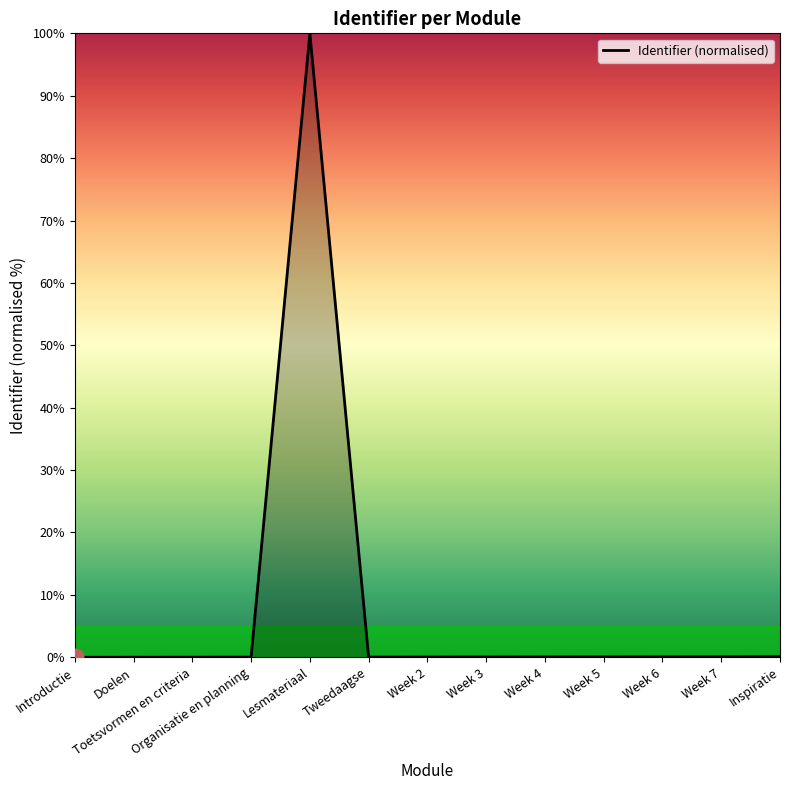

What is the difference between the maximum and minimum values?

100.0